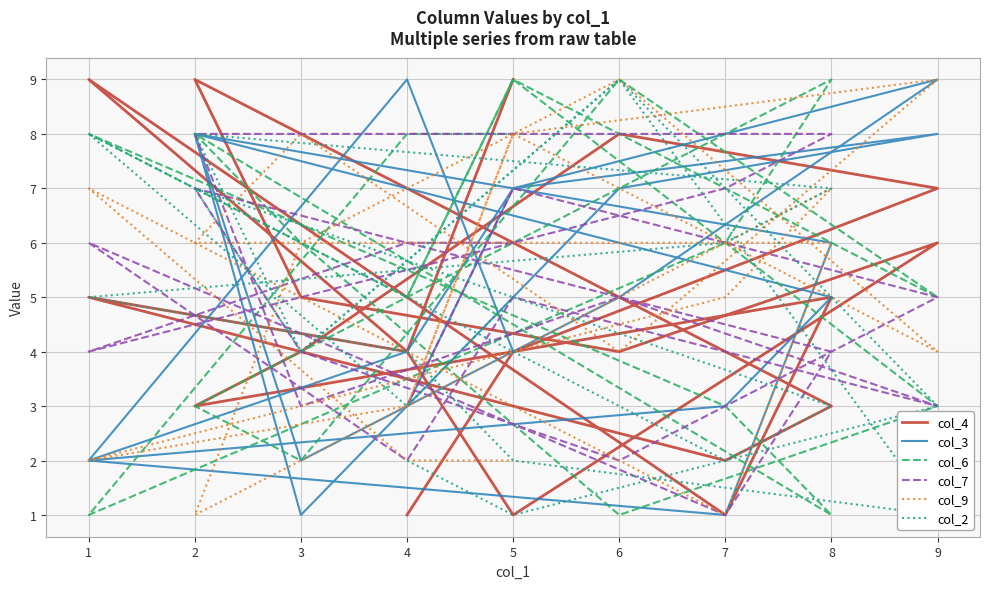

In col_7, how many points are higher than both neighbors (excluding endpoints)?

5